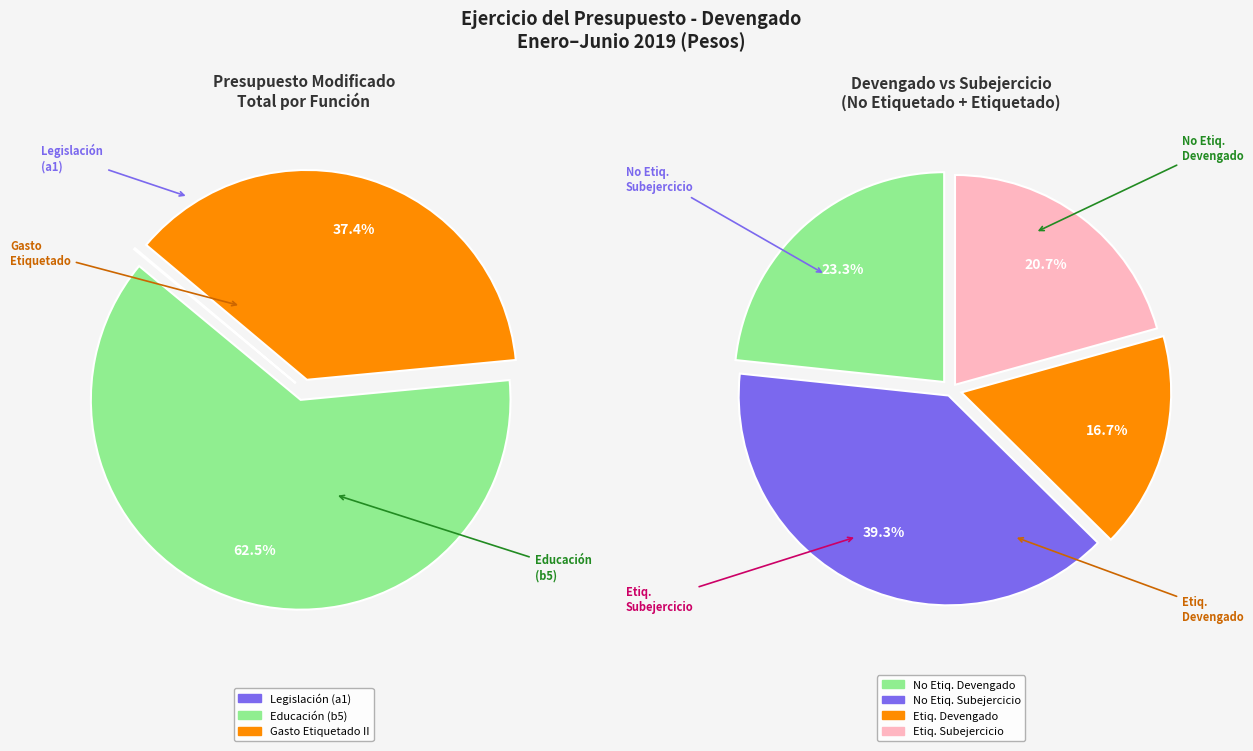

What is the ratio of the value at Gasto No Etiquetado (Devengado) to the value at Gasto Etiquetado (Devengado)?

1.4